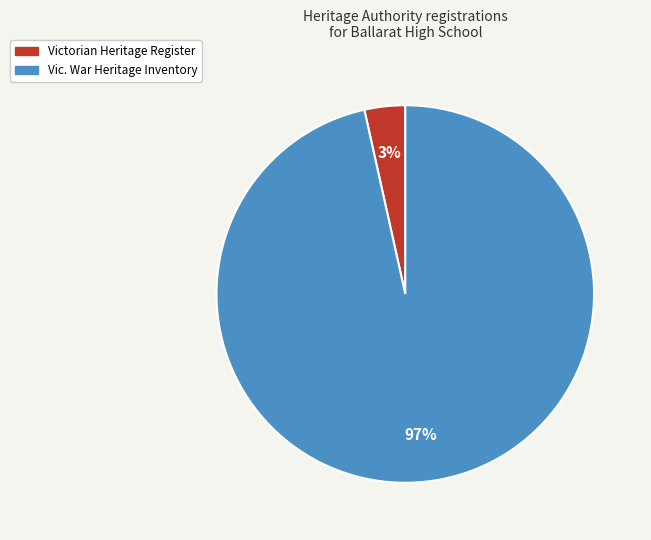

To the nearest percent, what is the average slice percentage?

50%